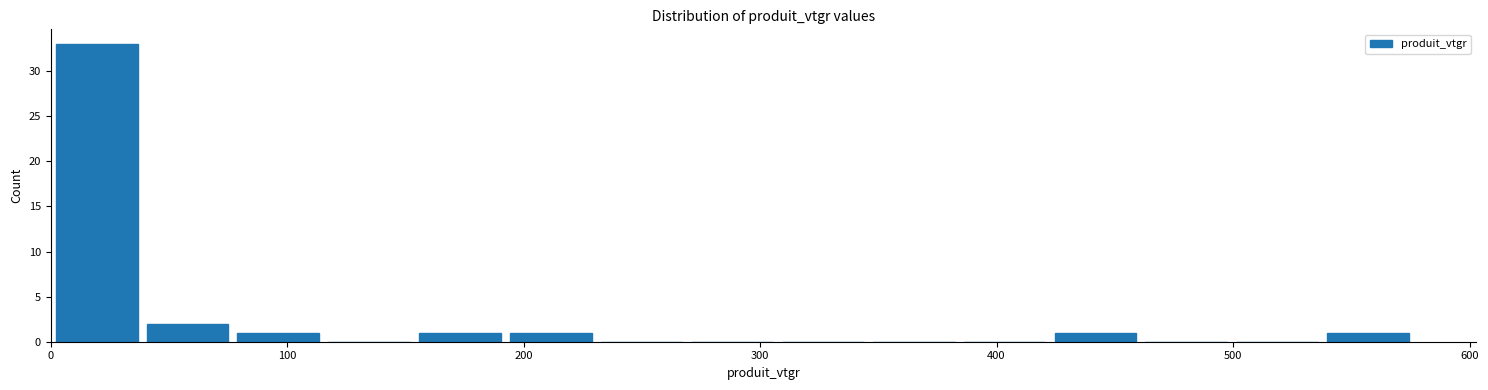

Read against the x-axis, roughly where is the centre of the tallest bar?

20